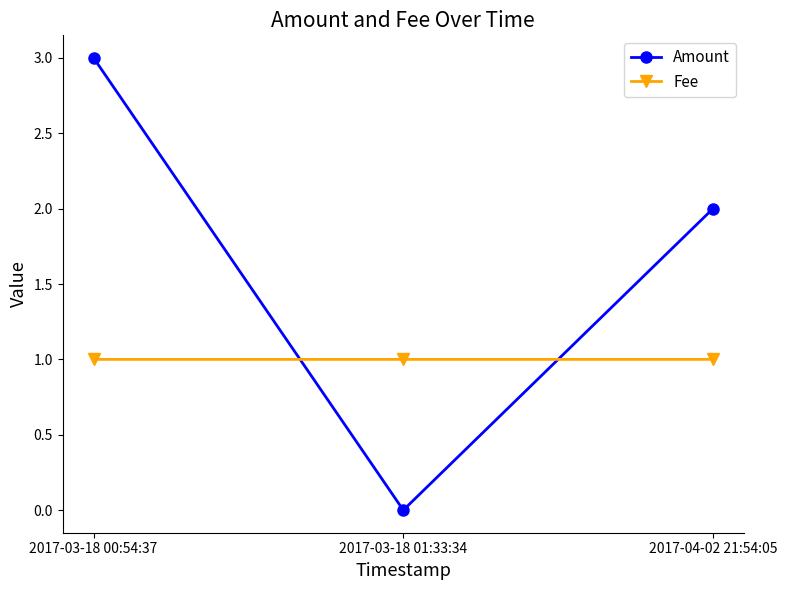

How many positive values does the Amount series have?

2